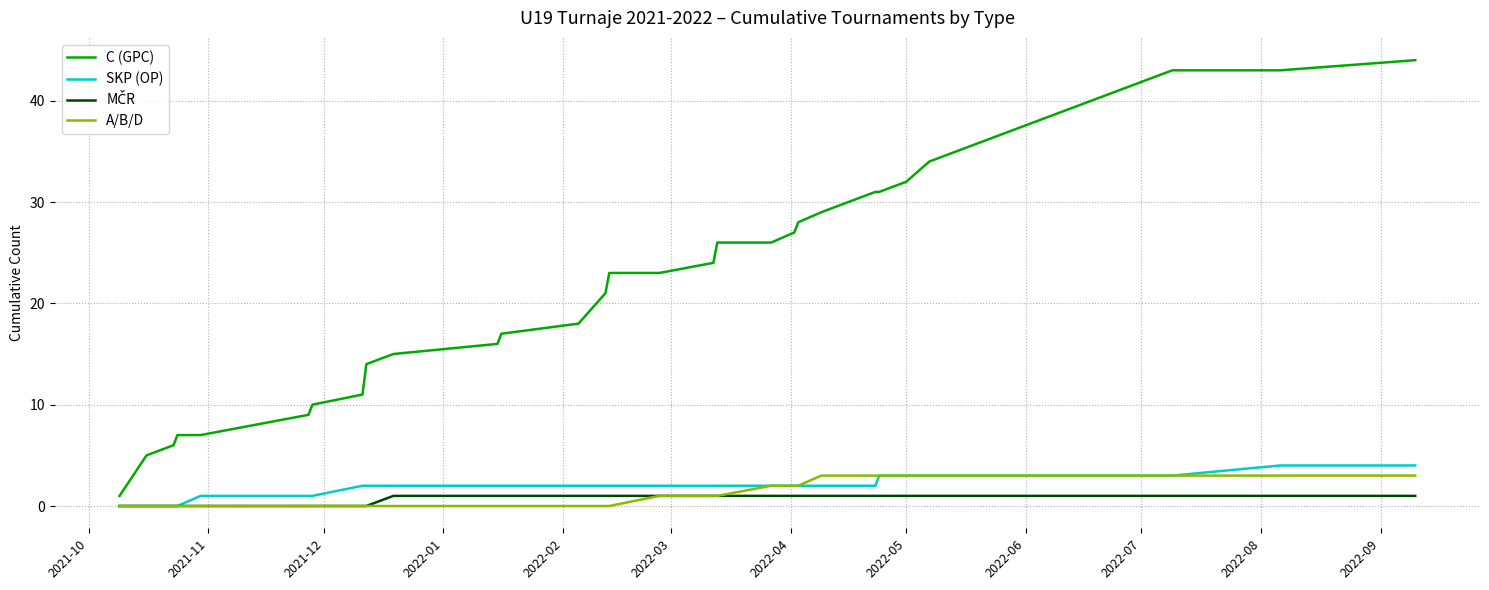

Count the SKP (OP) values in the range 2 to 3.

28